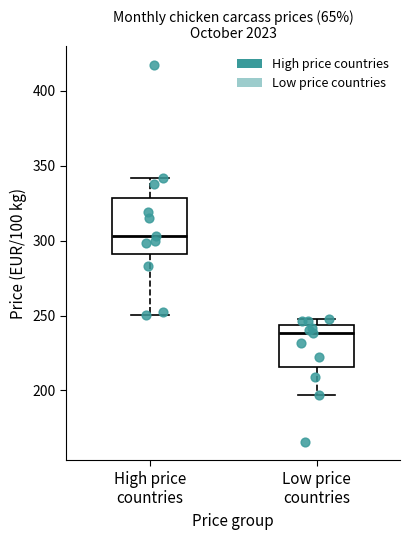

Reading left to right, read every box against the y-axis: the position of its median line, the range the box covers, and the ends of its whiskers. The values are not printed on the chart, so give them approximately, as read against the axis.

High price countries: median 305, box 290 to 330, whiskers 250 to 340
Low price countries: median 240, box 215 to 245, whiskers 195 to 250